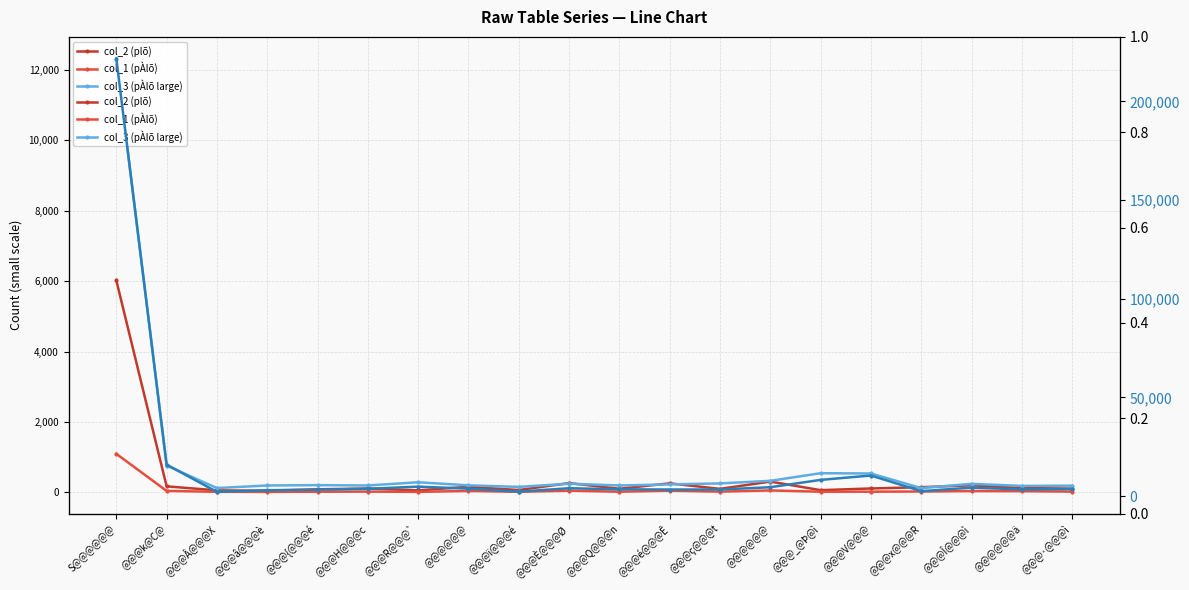

How many lines are shown in the chart?

4